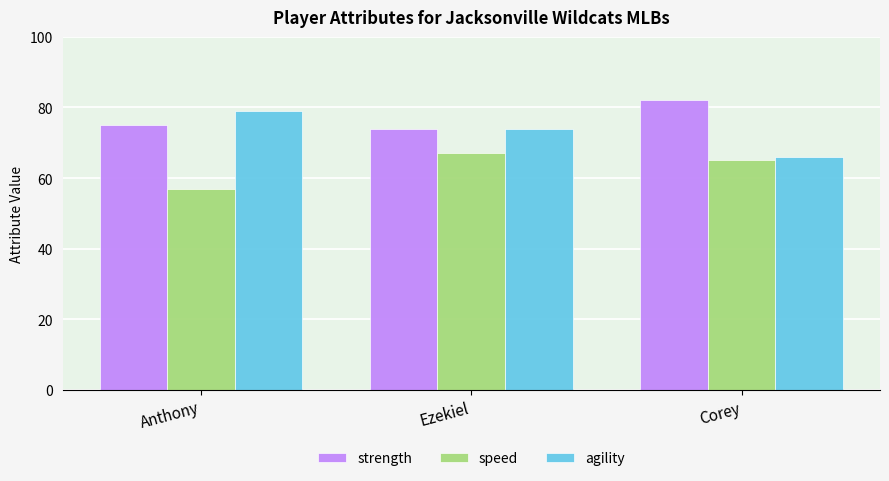

Reading right to left, what are all the values shown in this chart?

strength: Corey=82	Ezekiel=74	Anthony=75
speed: Corey=65	Ezekiel=67	Anthony=57
agility: Corey=66	Ezekiel=74	Anthony=79